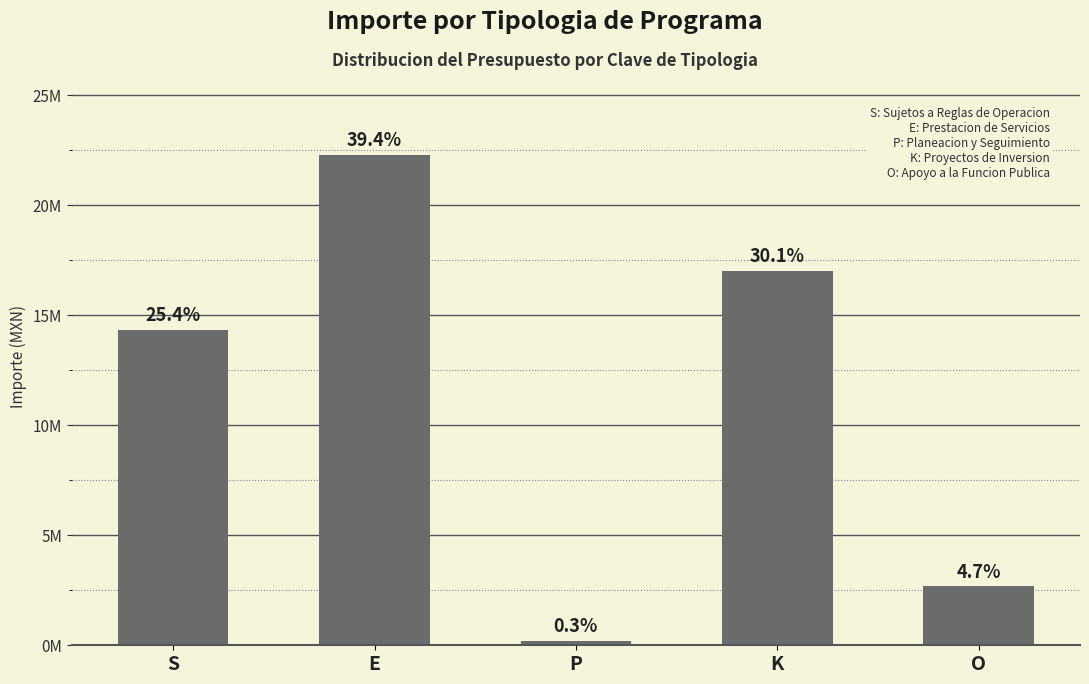

Reading right to left, list all the values displayed in this chart.

O=2674852.3	K=17017886.0	P=189311.9	E=22275440.1	S=14322616.6